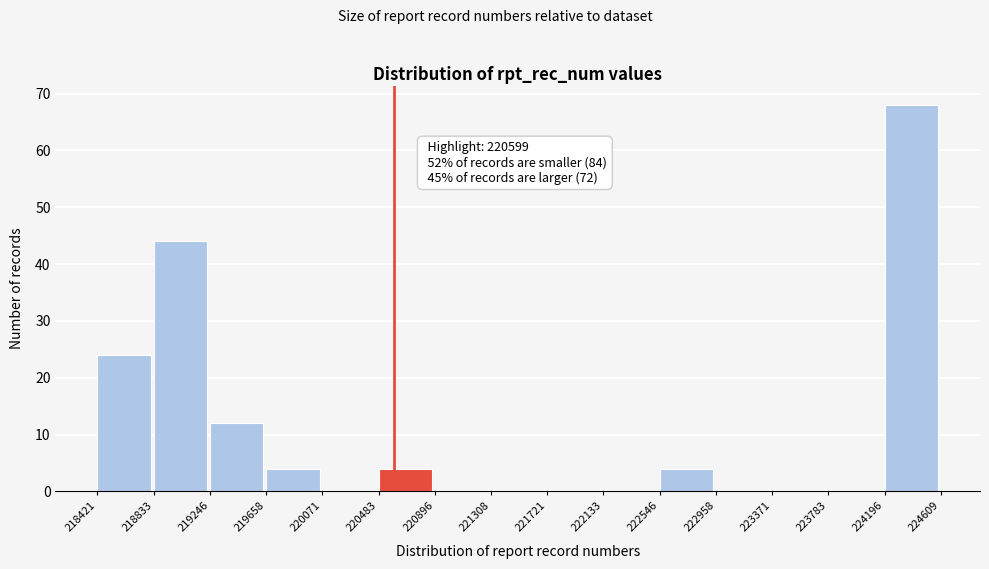

Over which range of the x-axis is the bar tallest?

224196 to 224609